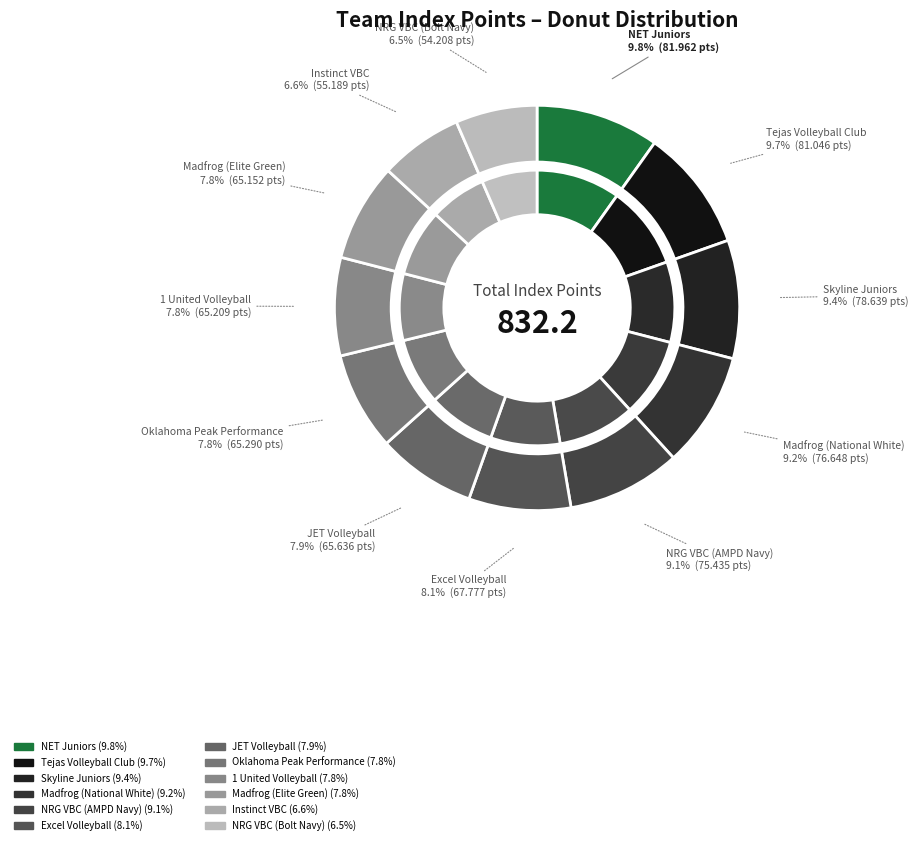

How many segments does this pie chart have?

12